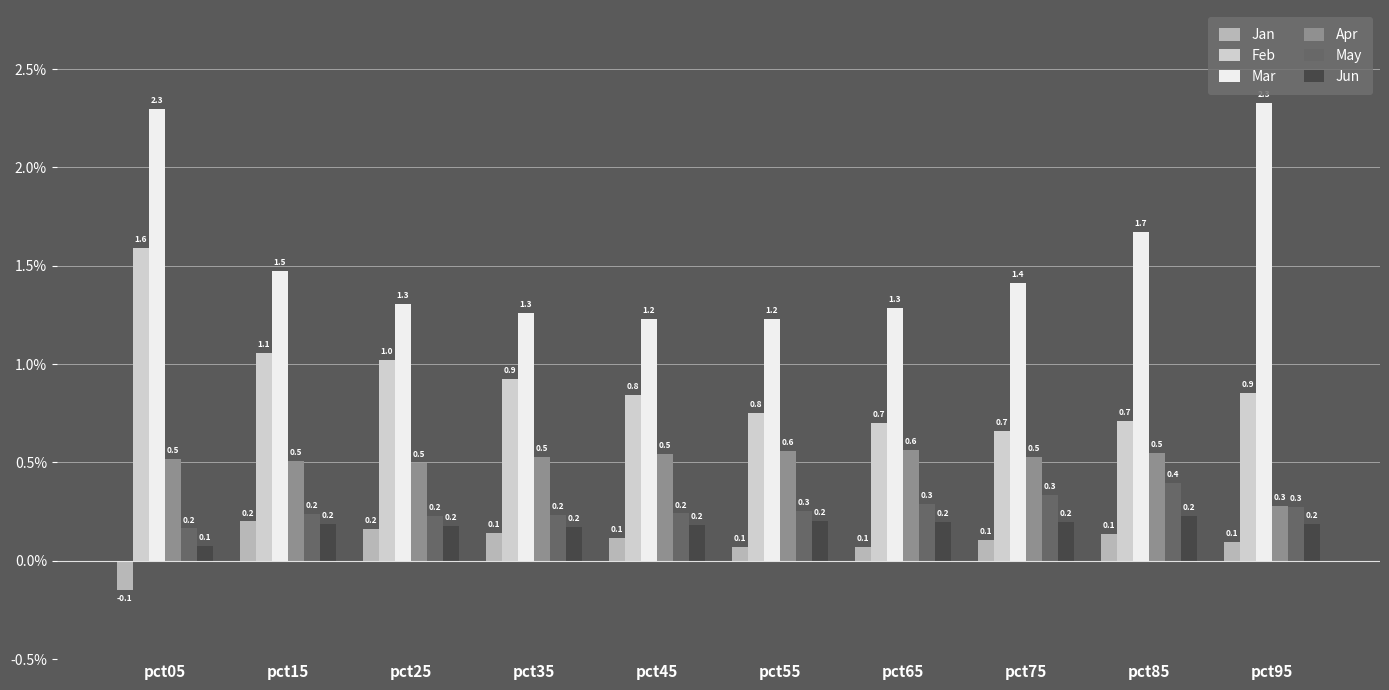

How many values in Jan are above zero?

9